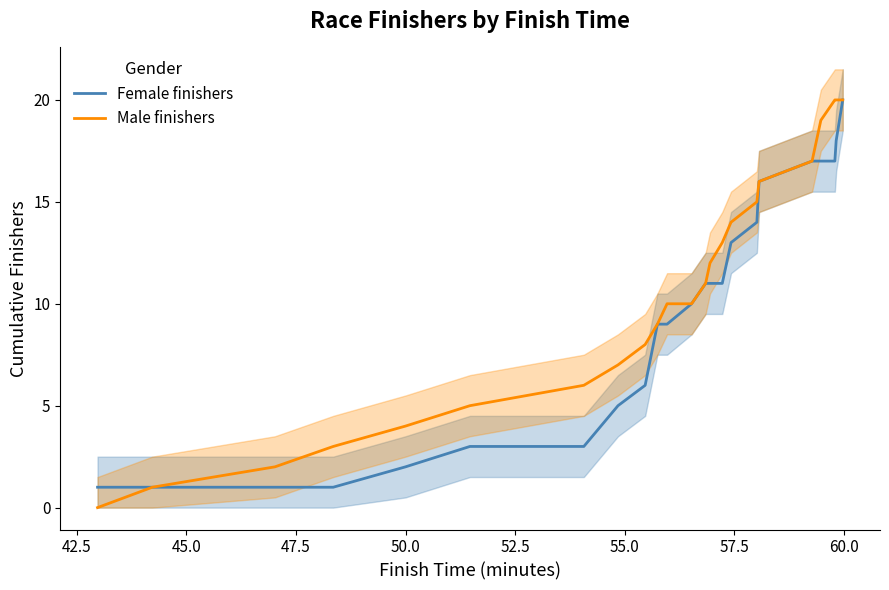

Reading left to right, what are all the values shown in this chart?

Female finishers: 1	1	1	1	2	3	3	5	6	9	9	10	11	11	11	13	14	16	17	17	17	18	20
Male finishers: 0	1	2	3	4	5	6	7	8	9	10	10	11	12	13	14	15	16	17	19	20	20	20